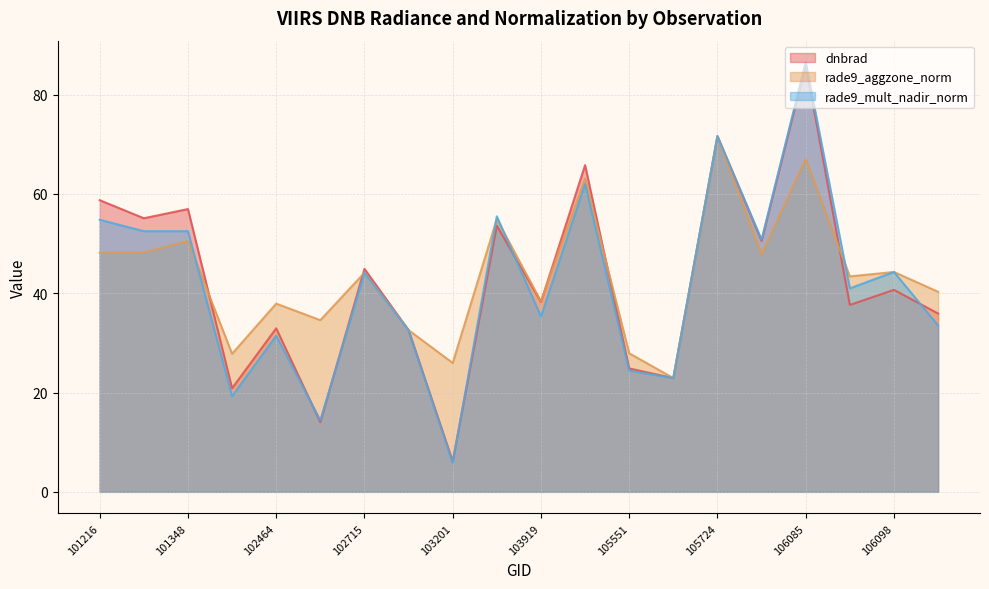

Which series ends up on top after the final intersection of dnbrad and rade9_mult_nadir_norm?

dnbrad